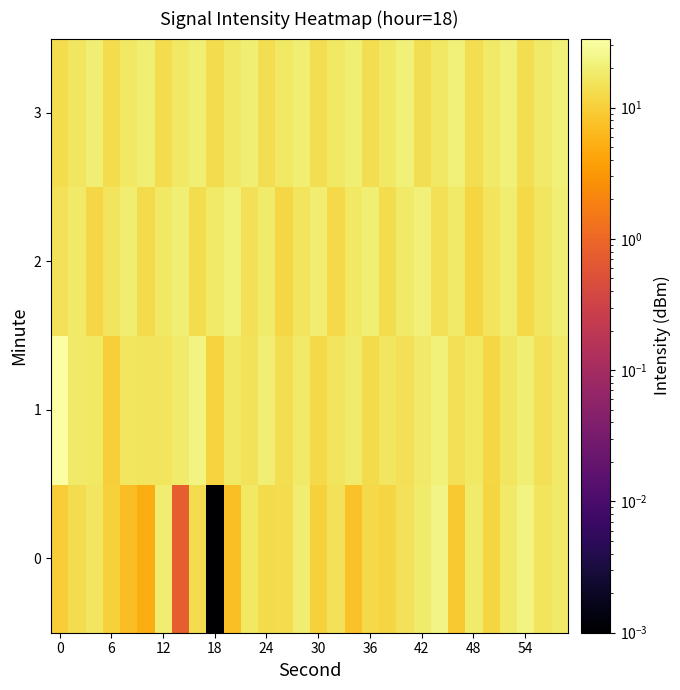

How many data points does each series have?

30